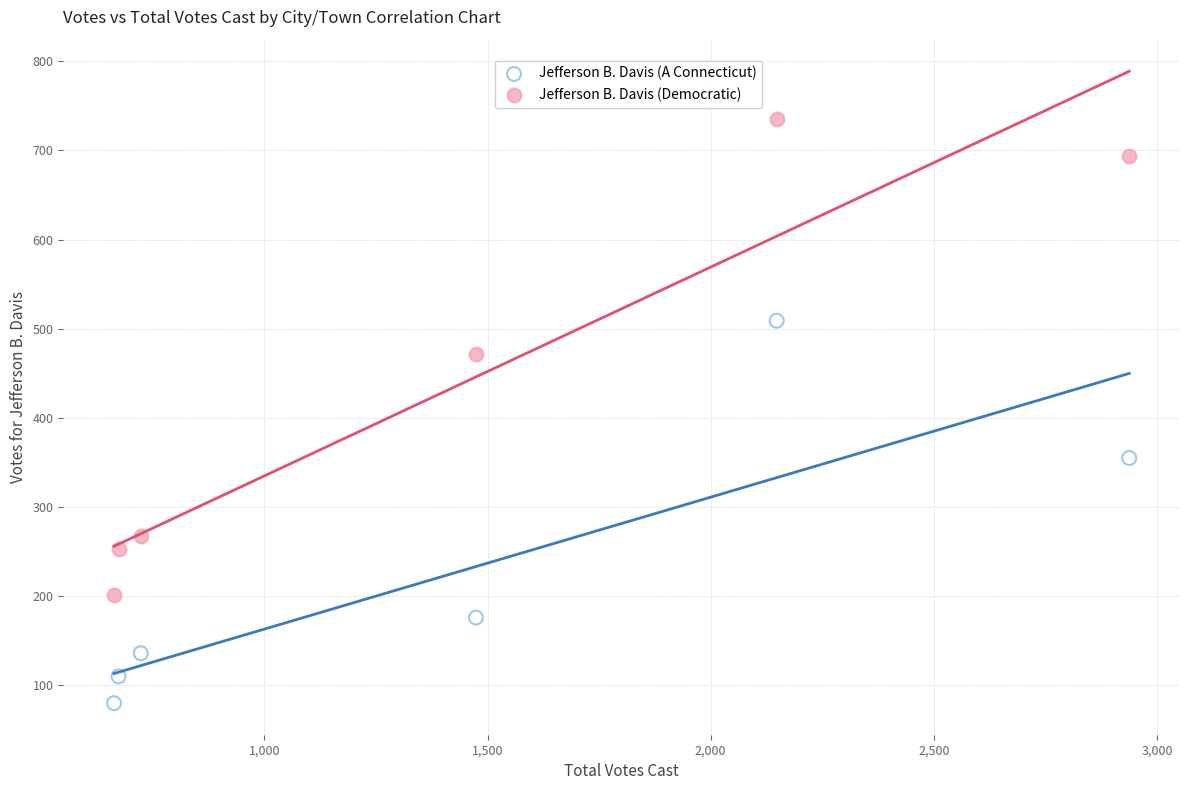

Which series reaches the maximum Y coordinate?

Jefferson B. Davis (Democratic)